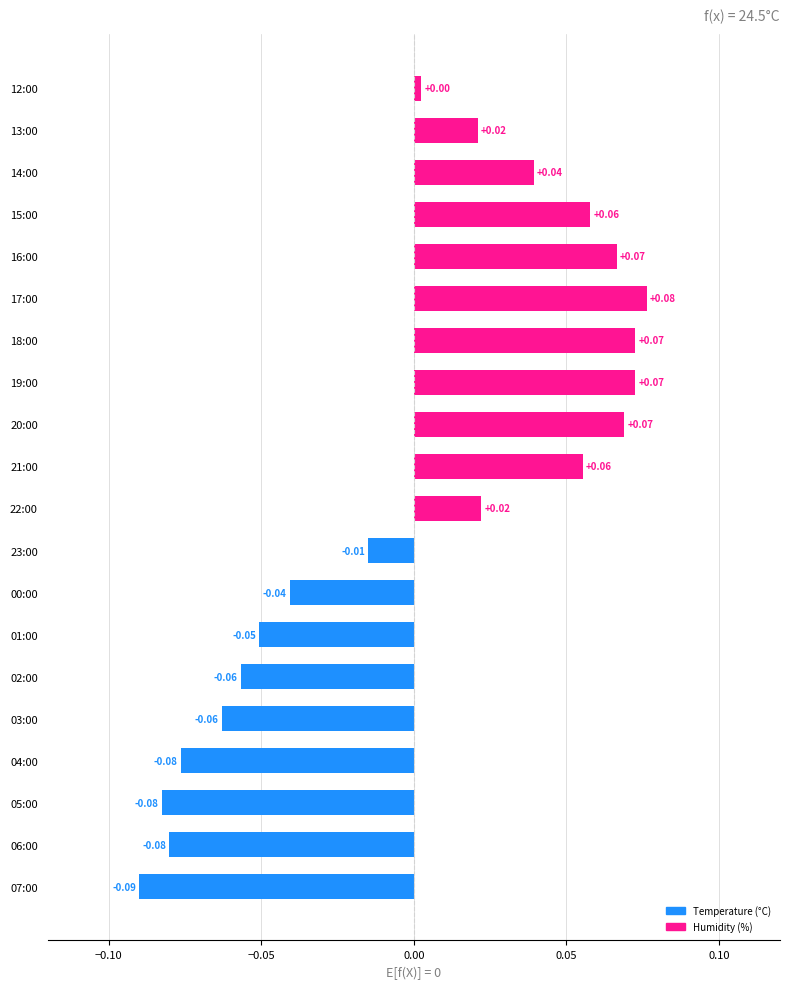

What is the change in value from 00:00 to 19:00?

+0.1